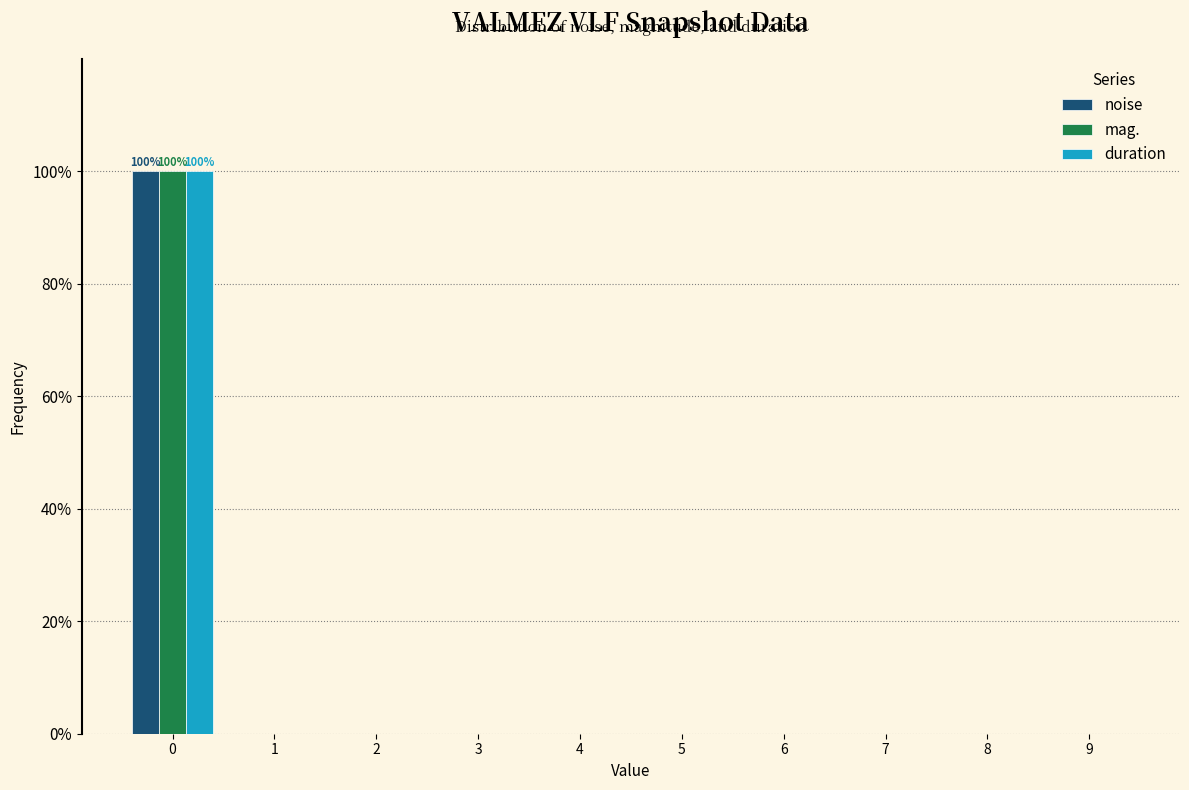

In the noise series, which range on the x-axis has the tallest bar?

-0.5 to 0.5